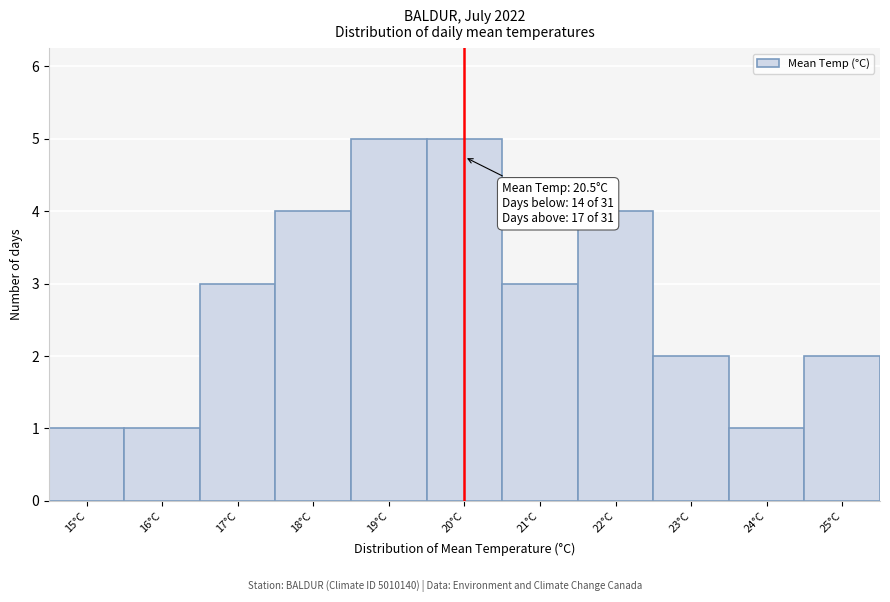

Reading left to right, what are all the values shown in this chart?

1	1	3	4	5	5	3	4	2	1	2